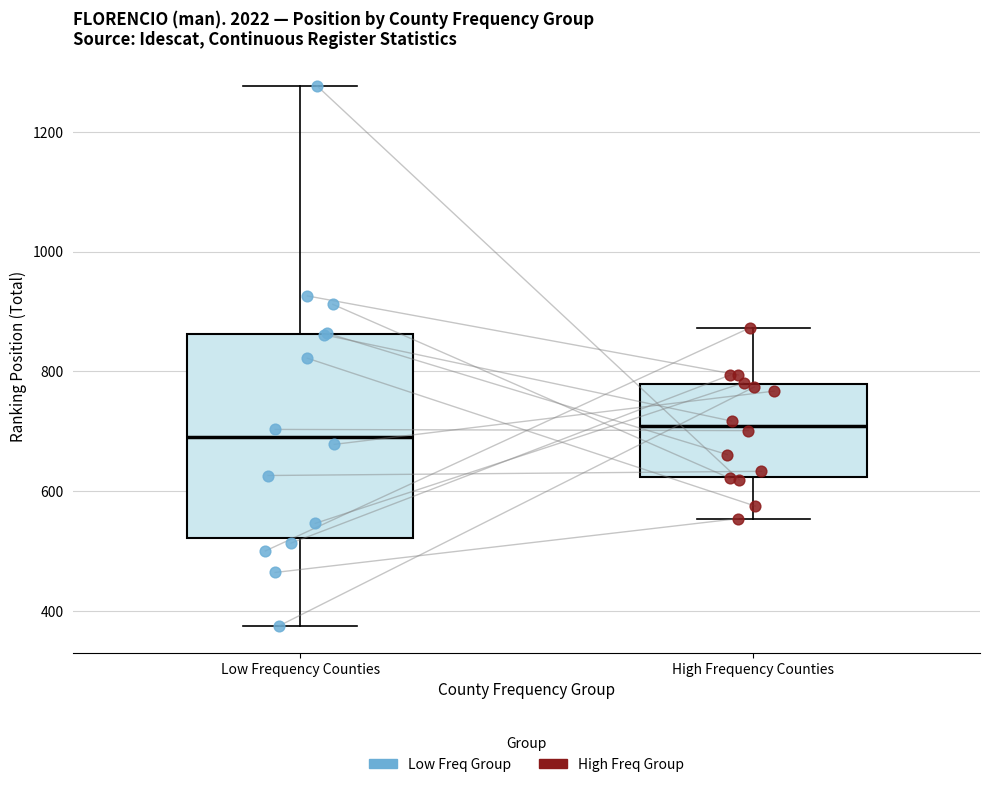

Reading left to right, read every box against the y-axis: the position of its median line, the range the box covers, and the ends of its whiskers. The values are not printed on the chart, so give them approximately, as read against the axis.

Low Frequency Counties: median 700, box 520 to 860, whiskers 380 to 1280
High Frequency Counties: median 700, box 620 to 780, whiskers 560 to 880